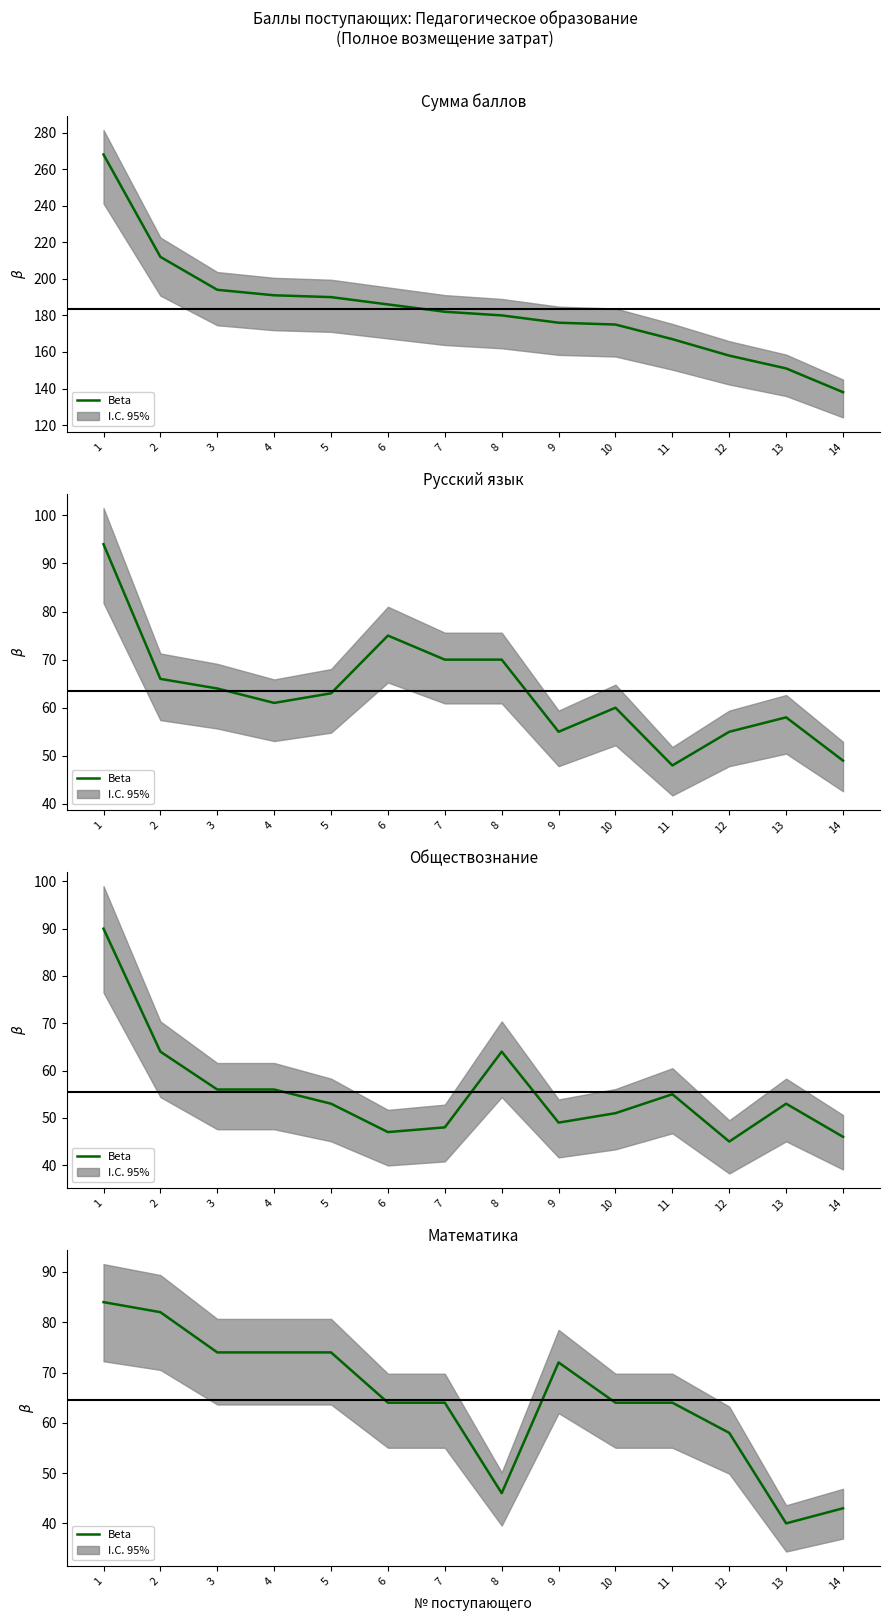

List the labels in order of value, smallest first.

13, 14, 8, 12, 6, 7, 10, 11, 9, 3, 4, 5, 2, 1